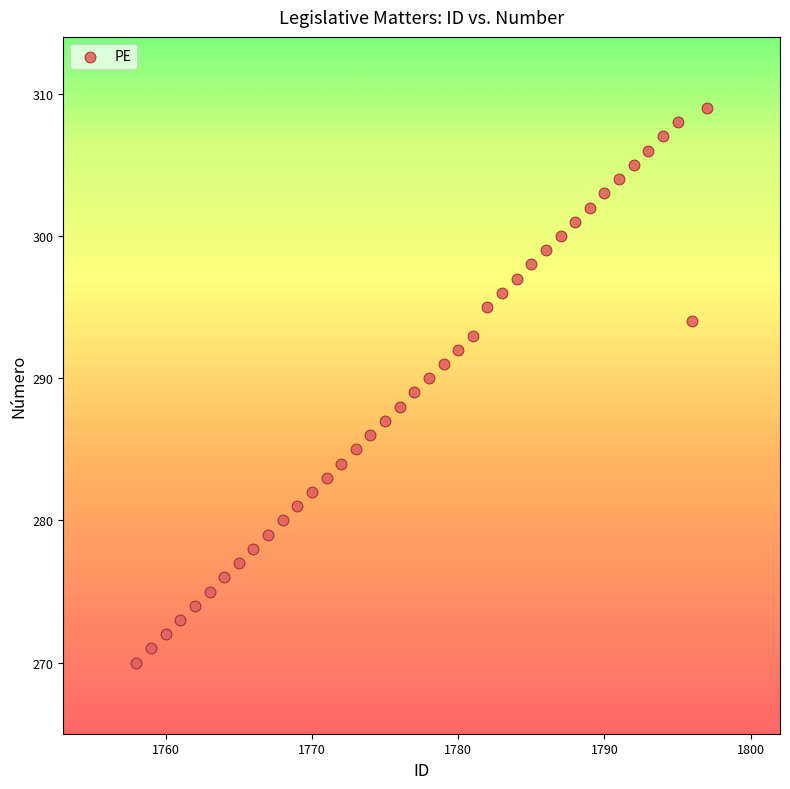

What is the range of X values (max minus min)?

39